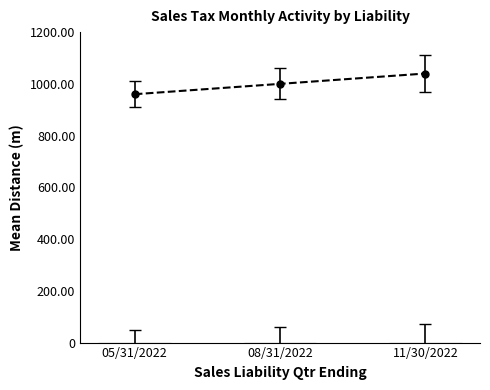

What is the ratio of the value at 08/31/2022 to the value at 11/30/2022?

1.0